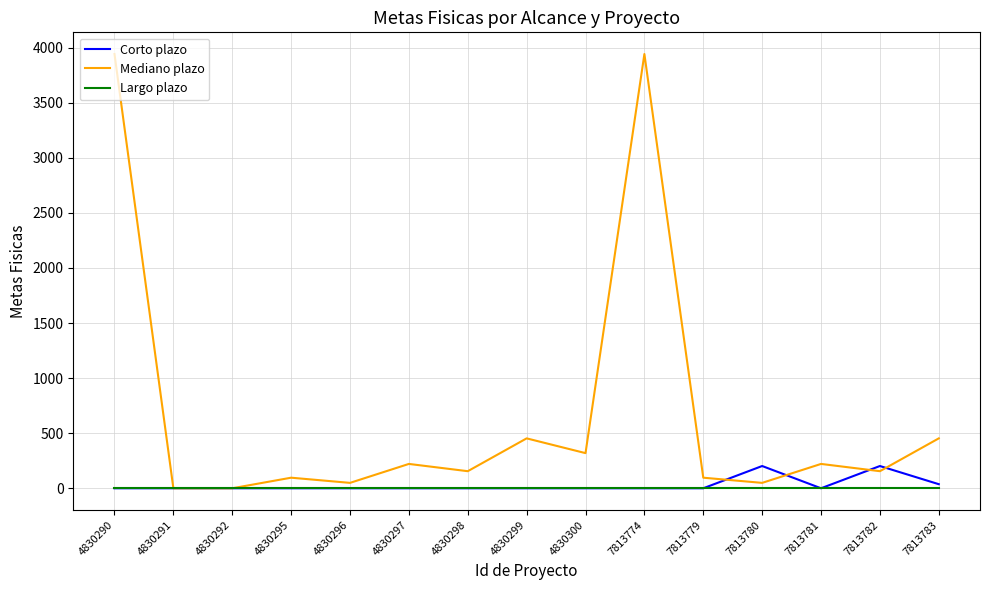

Does the chart display data point markers on the line(s)?

No